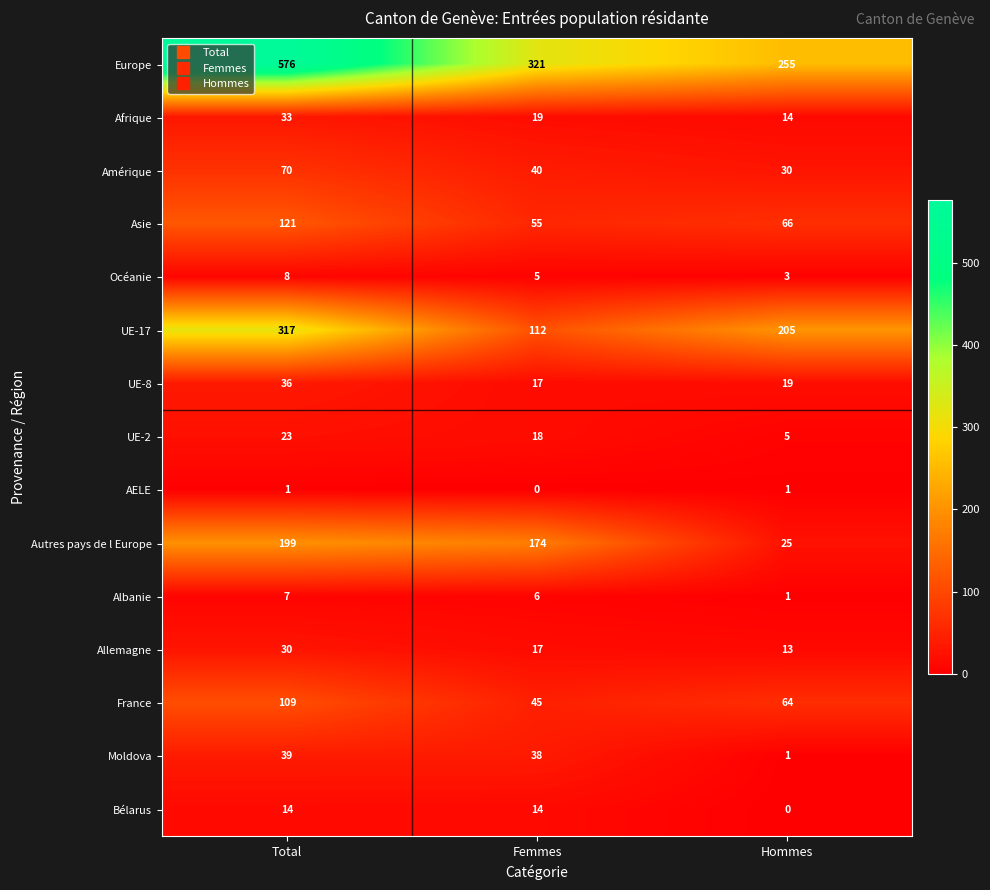

Count the number of data series in this chart.

15